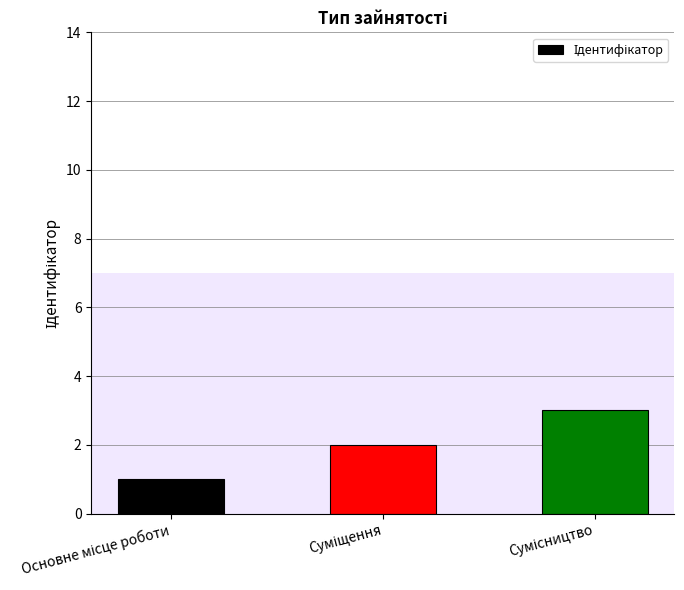

What is the greatest value displayed?

3